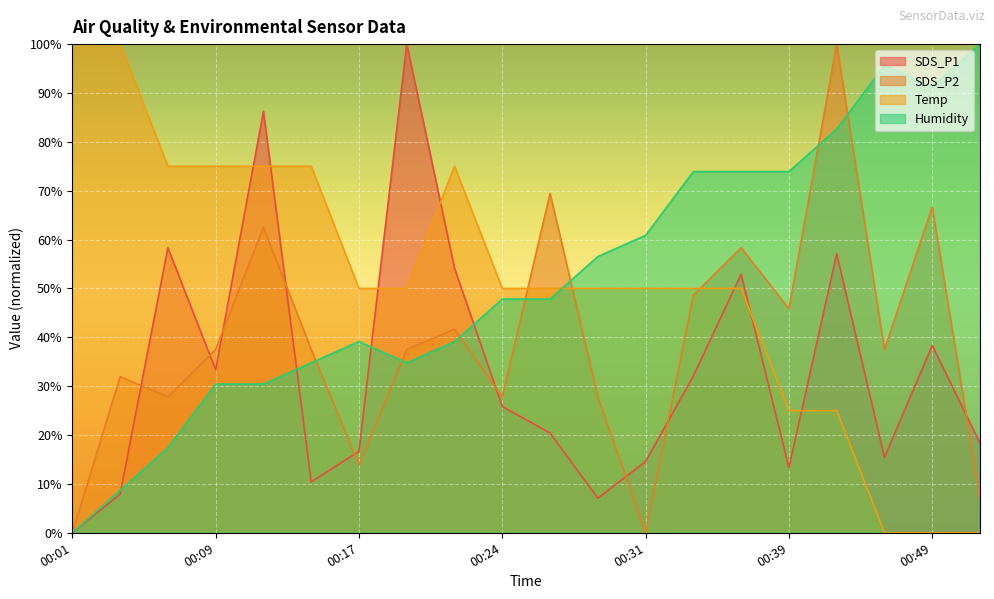

How many series are shown in this chart?

4